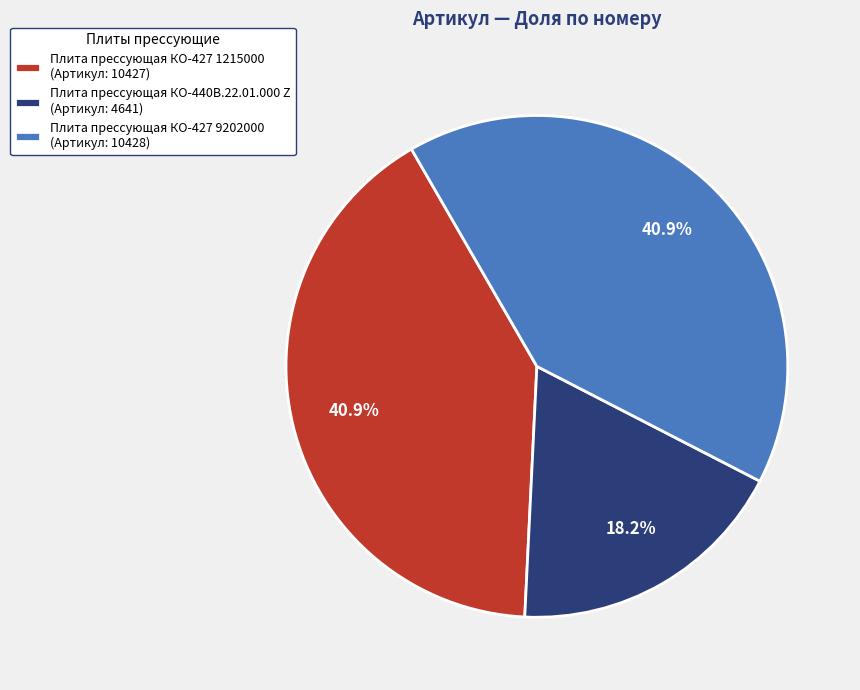

To the nearest percent, what portion does Плита прессующая КО-427 1215000 represent?

41%